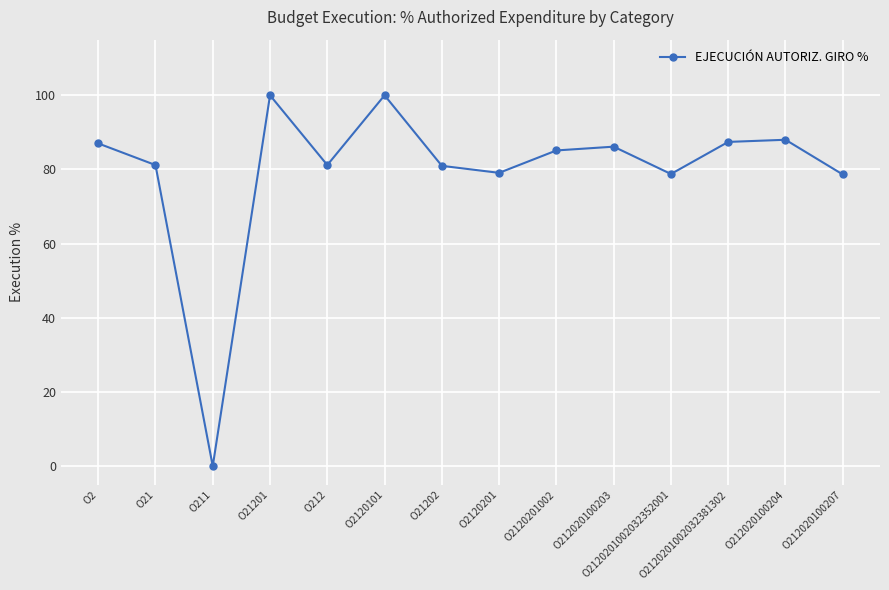

Is it true that the value at O212020100204 is 27.7?

False